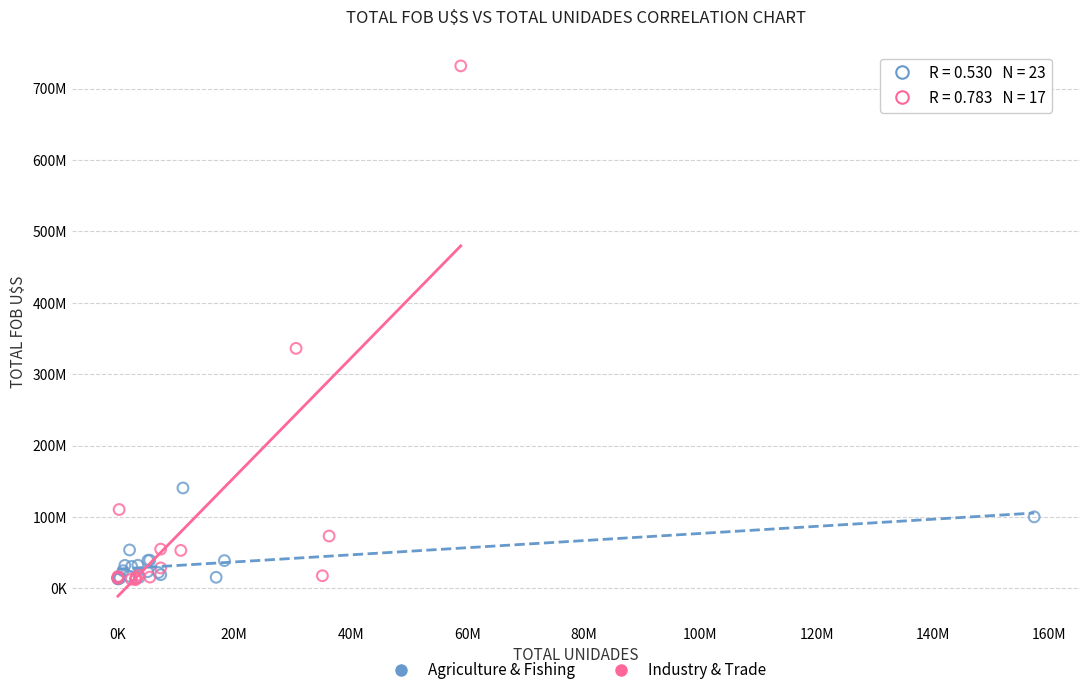

Which series contains the highest Y value?

Industry & Trade